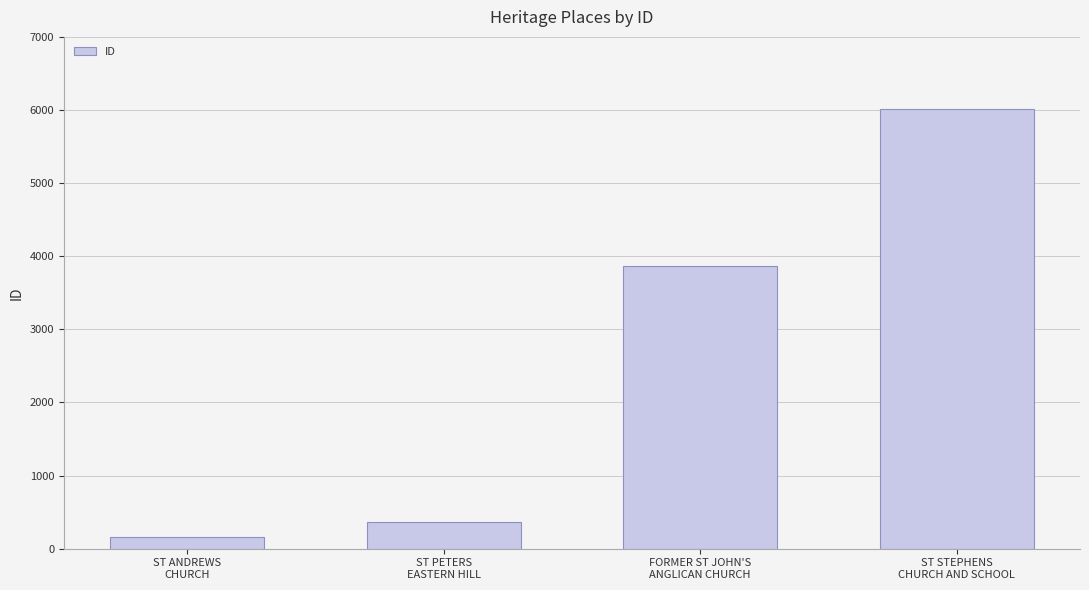

Rank the categories by value from highest to lowest.

ST STEPHENS
CHURCH AND SCHOOL, FORMER ST JOHN'S
ANGLICAN CHURCH, ST PETERS
EASTERN HILL, ST ANDREWS
CHURCH